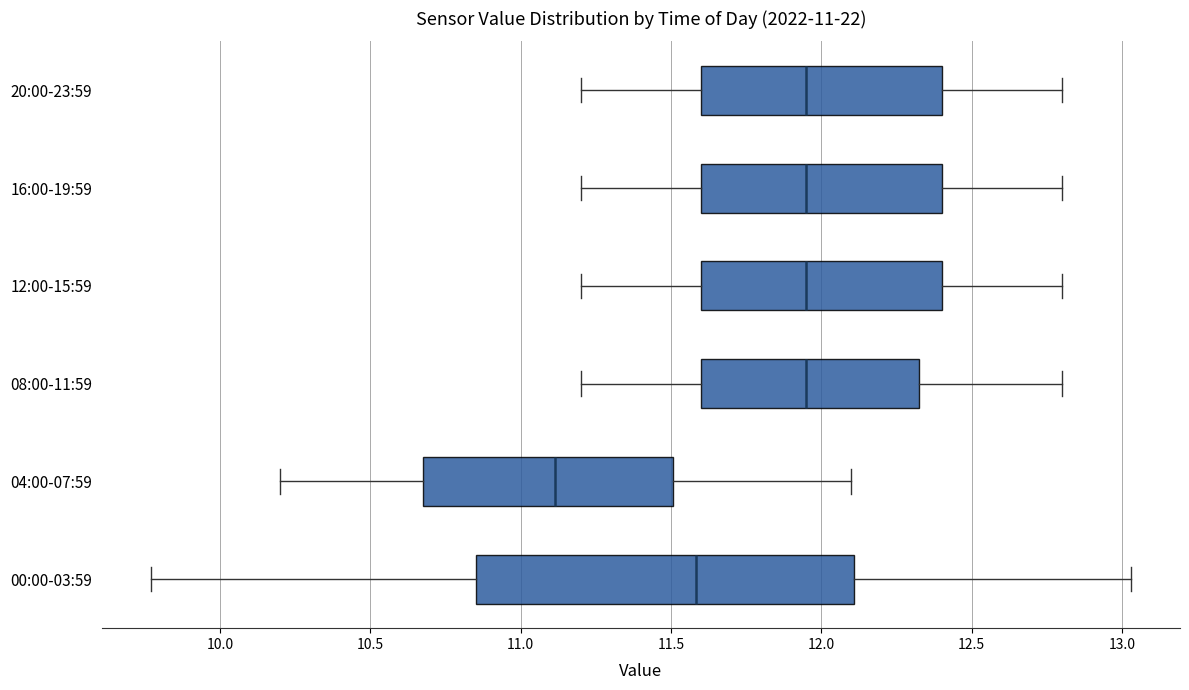

Comparing the boxes themselves (not the whiskers), which one is the widest?

00:00-03:59